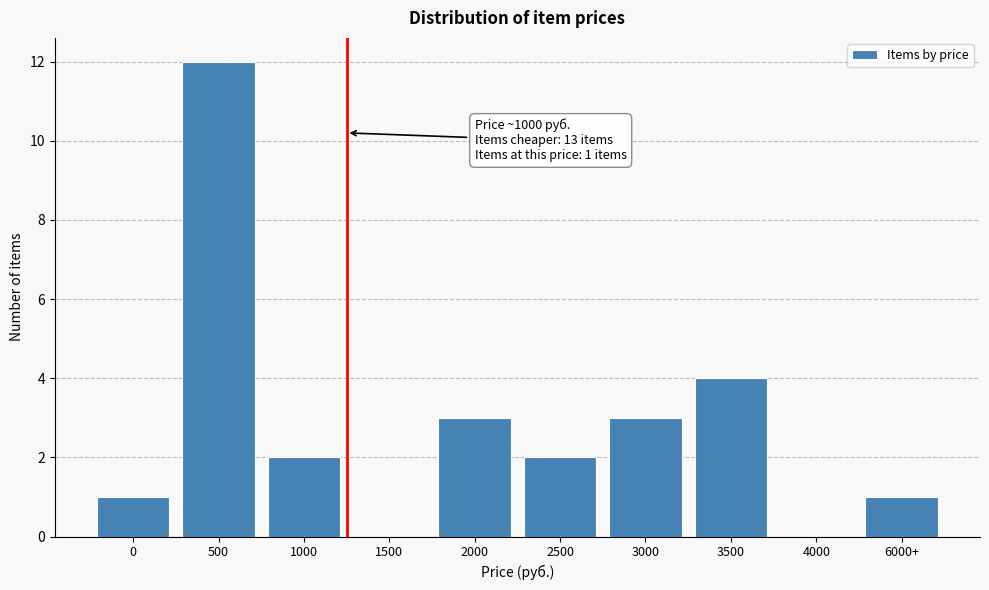

Reading left to right, extract all data points from this chart.

0=1	500=12	1000=2	1500=0	2000=3	2500=2	3000=3	3500=4	4000=0	6000+=1